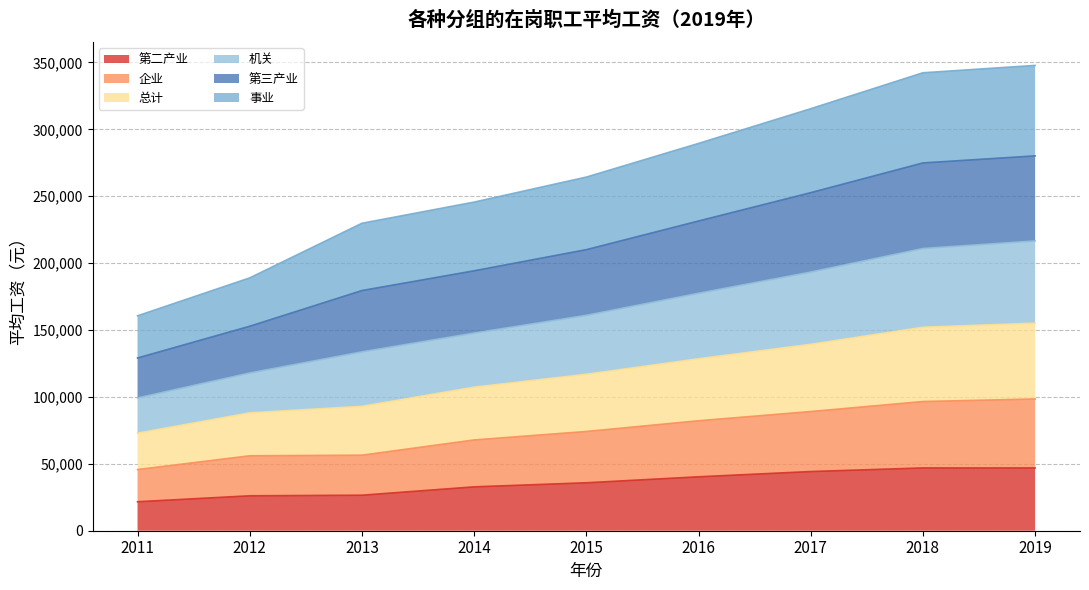

True or false: 事业 and 企业 cross at least once.

False